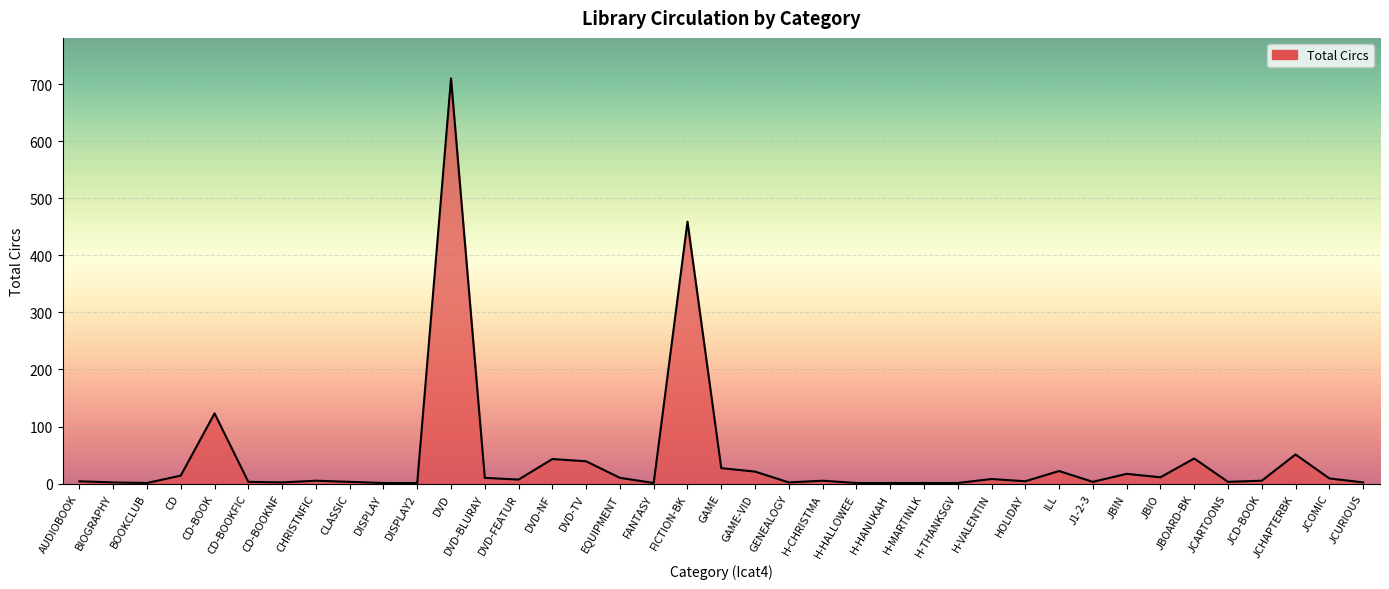

What is the difference between the values at H-THANKSGV and CD-BOOKFIC?

2